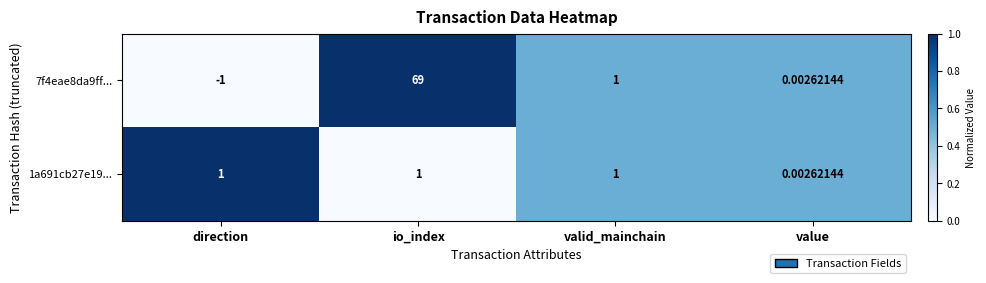

Is the value of 1a691cb27e19... at value greater than the value of 7f4eae8da9ff... at valid_mainchain?

No